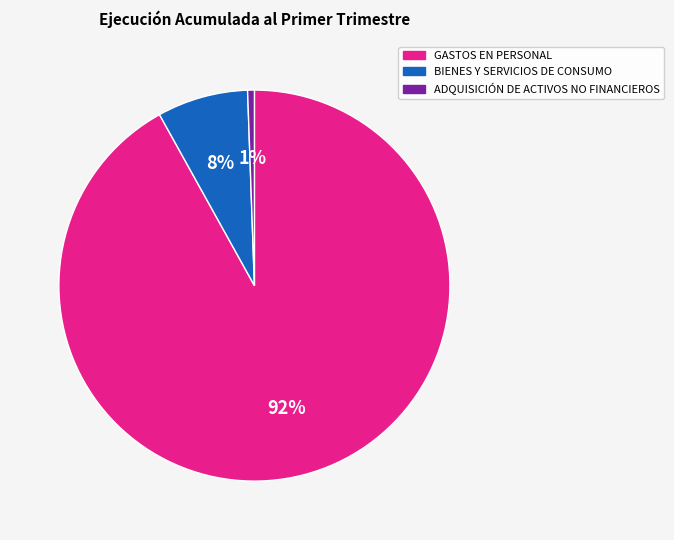

The GASTOS EN PERSONAL slice represents 92% of the pie. True or false?

True